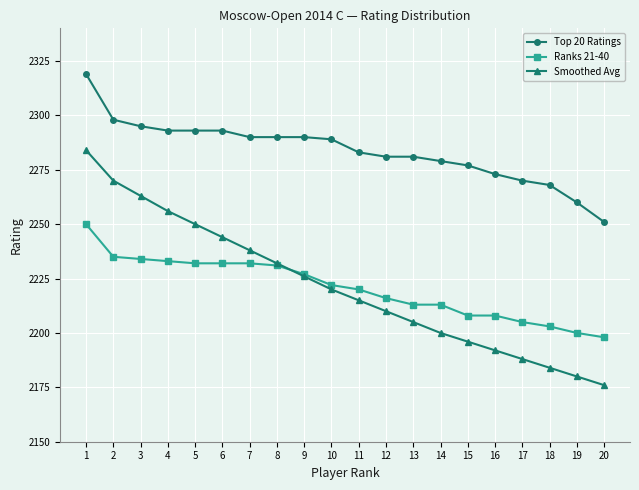

What is the approximate value of Smoothed Avg at 12, to the nearest 50?

2200